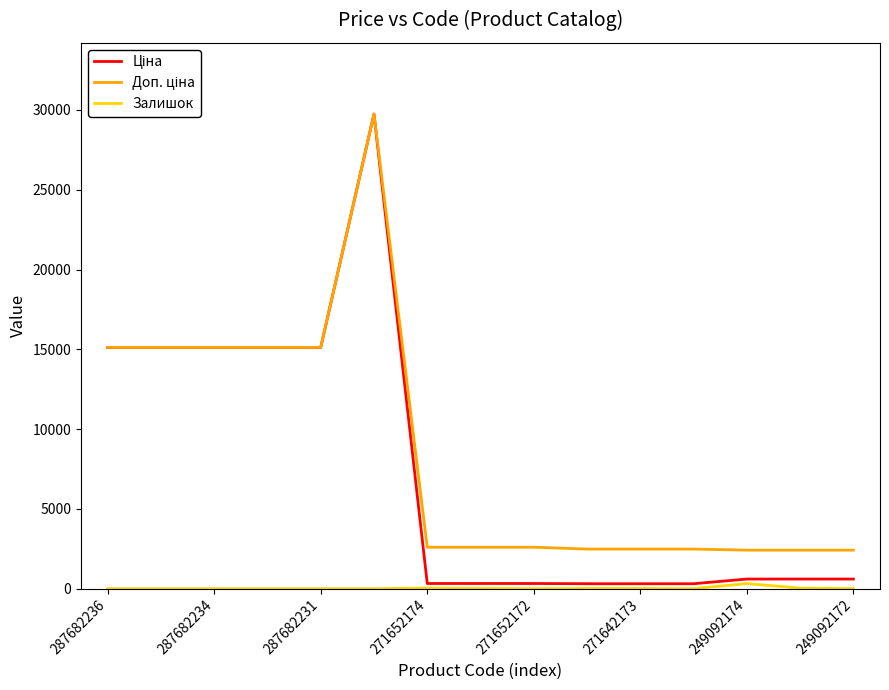

Does the chart have visible grid lines?

No